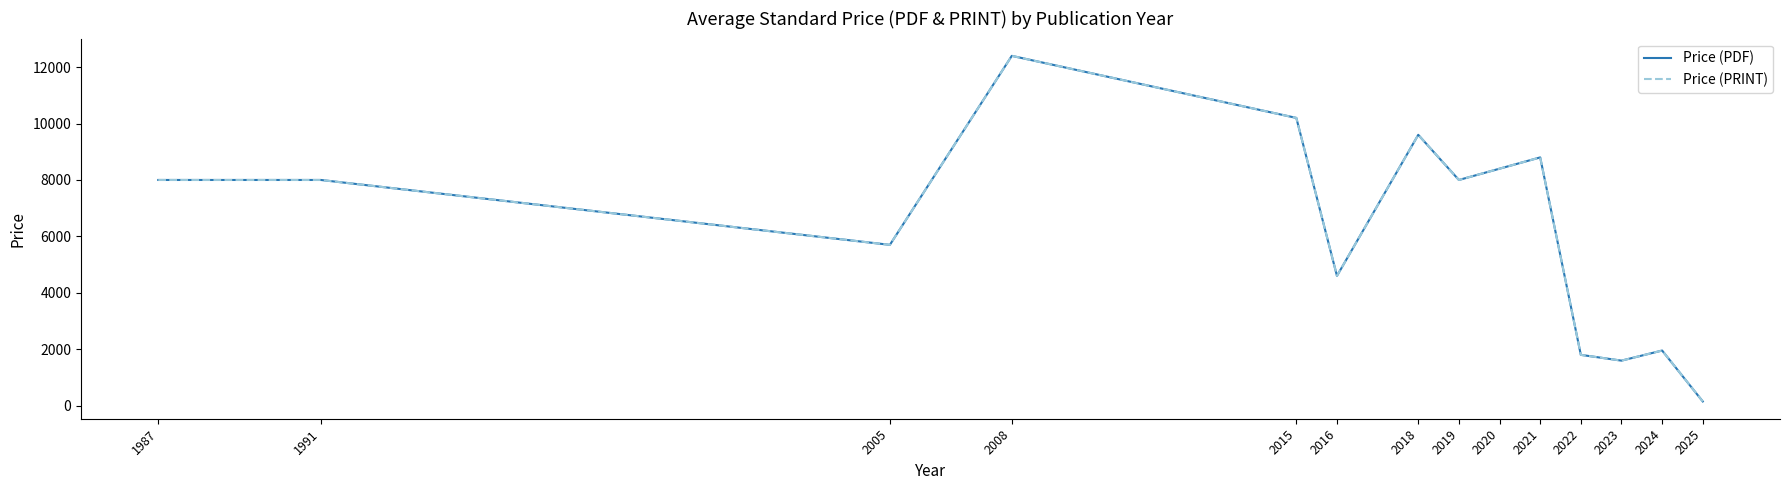

True or false: Price (PDF) has more than 2 interior local peaks.

True